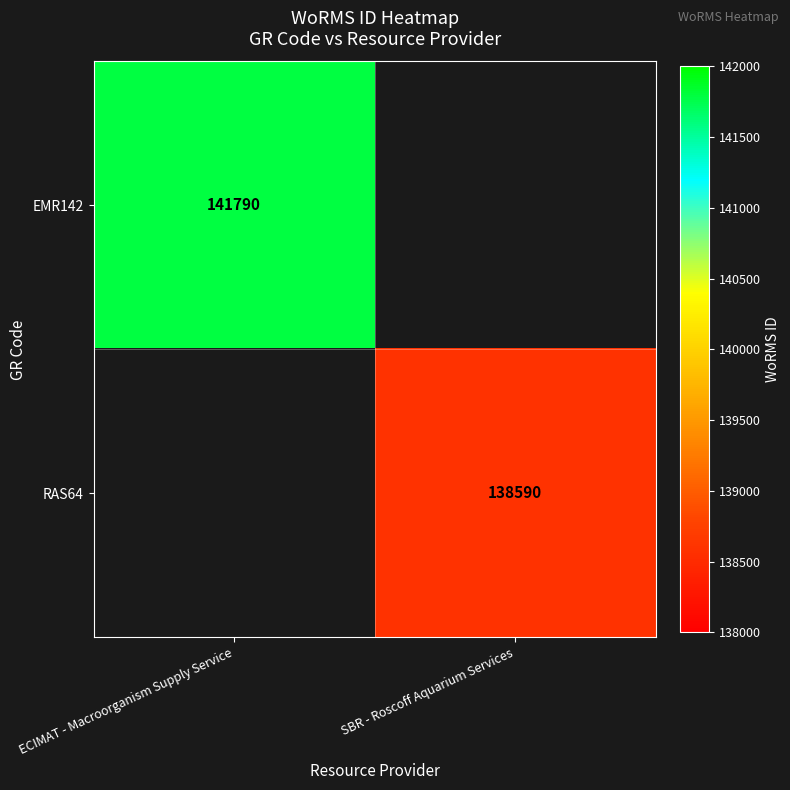

The RAS64 series shows 217326 at SBR - Roscoff Aquarium Services. True or false?

False